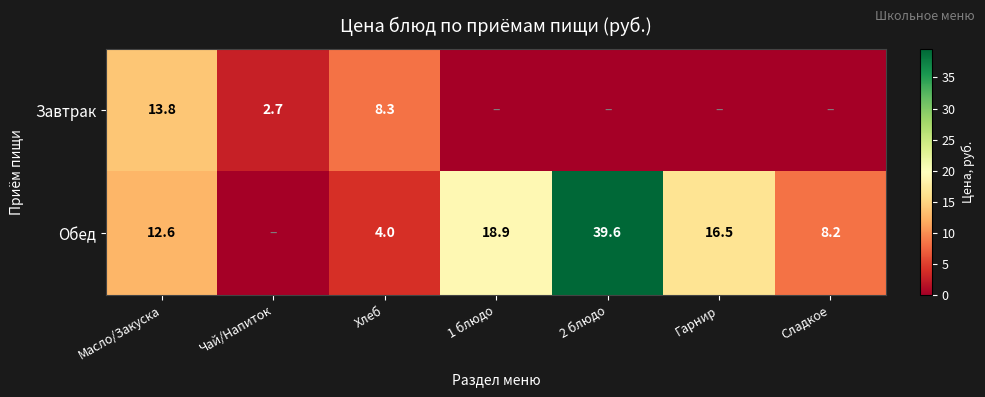

The Обед series shows 5.5 at Хлеб. True or false?

False